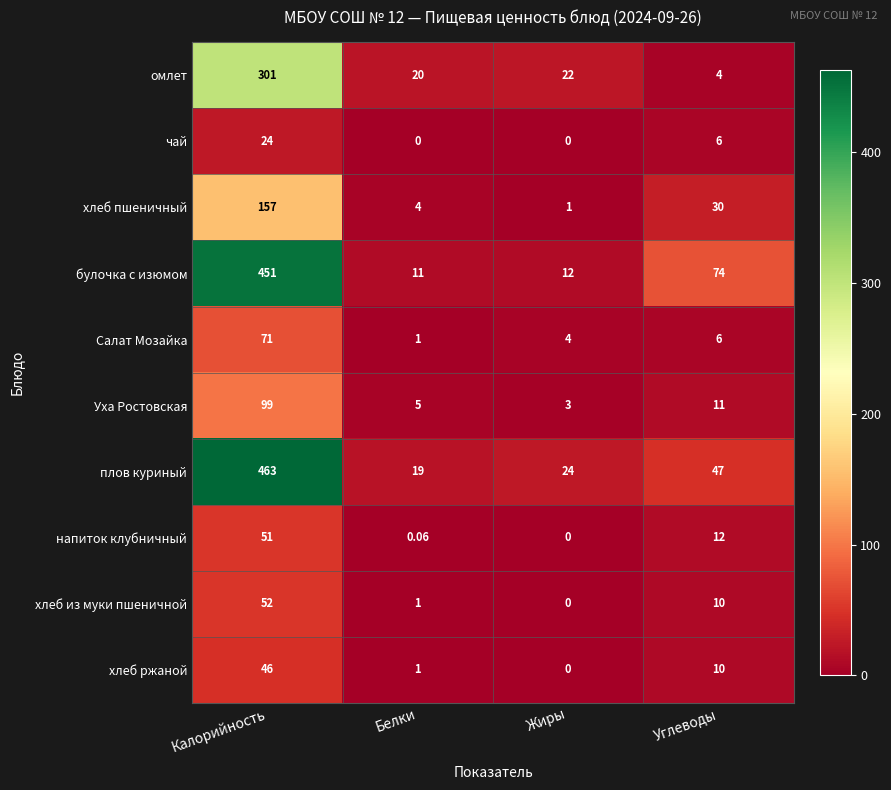

Where is чай nearest to the value 12?

Углеводы